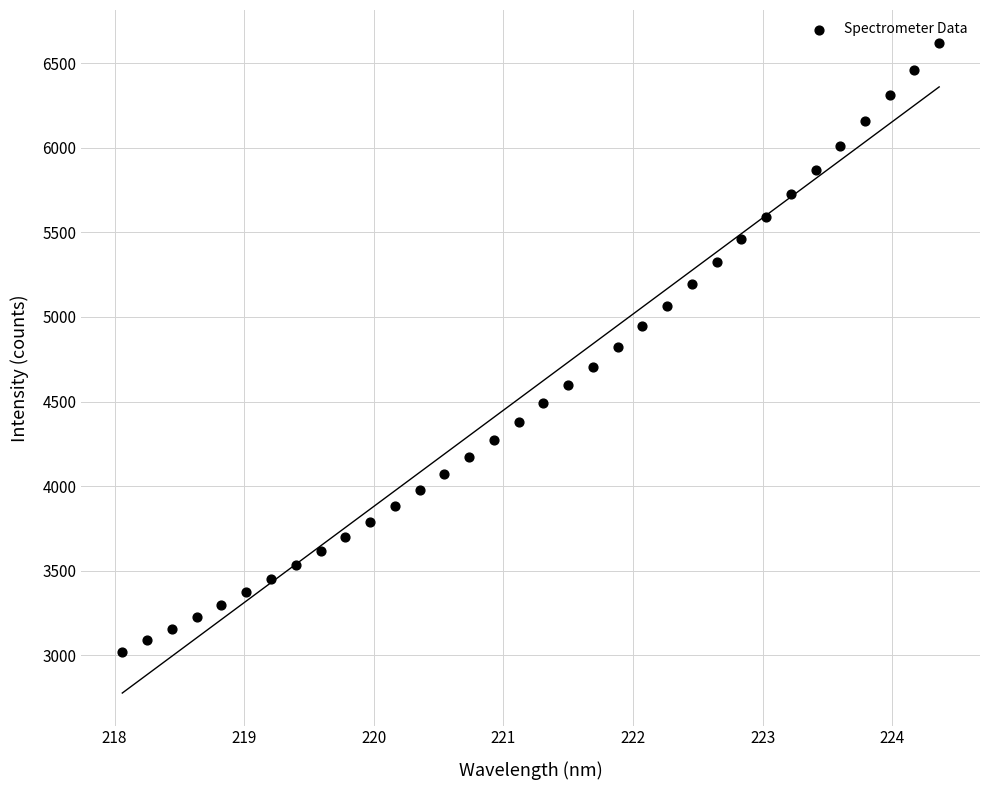

What is the range of Y values (max minus min)?

3600.5